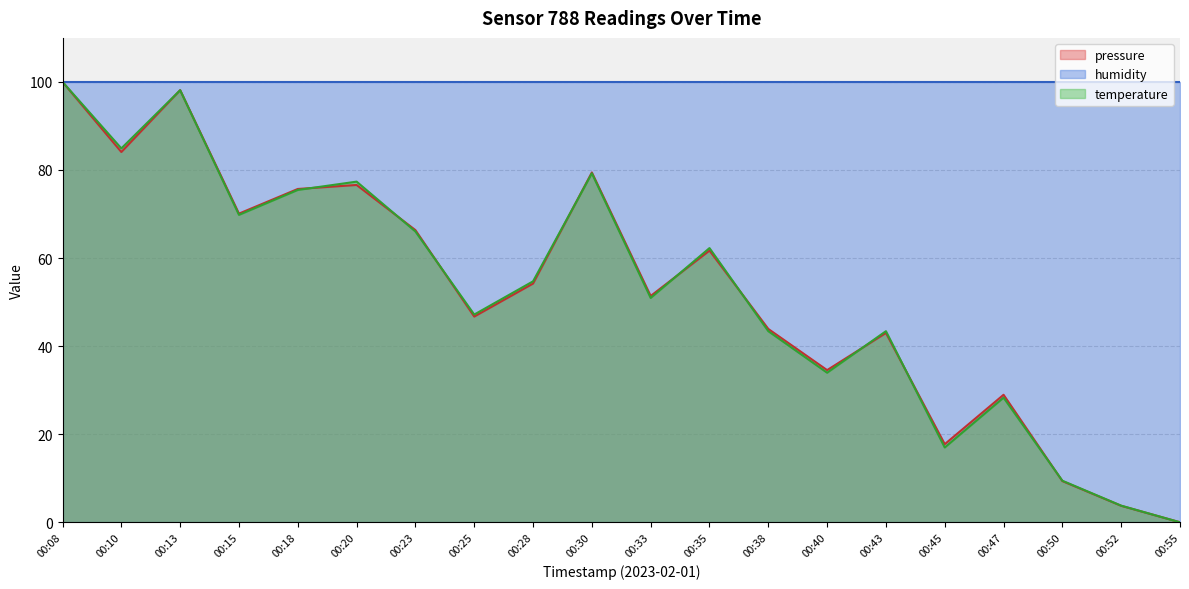

How many lines are shown in the chart?

3